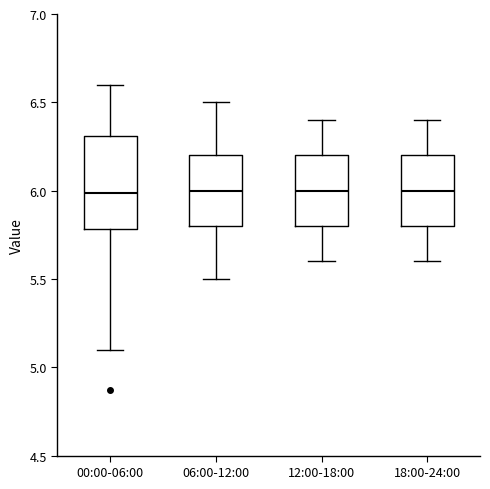

Reading left to right, read every box against the y-axis: the position of its median line, the range the box covers, and the ends of its whiskers. The values are not printed on the chart, so give them approximately, as read against the axis.

00:00-06:00: median 6.0, box 5.8 to 6.3, whiskers 5.1 to 6.6
06:00-12:00: median 6.0, box 5.8 to 6.2, whiskers 5.5 to 6.5
12:00-18:00: median 6.0, box 5.8 to 6.2, whiskers 5.6 to 6.4
18:00-24:00: median 6.0, box 5.8 to 6.2, whiskers 5.6 to 6.4